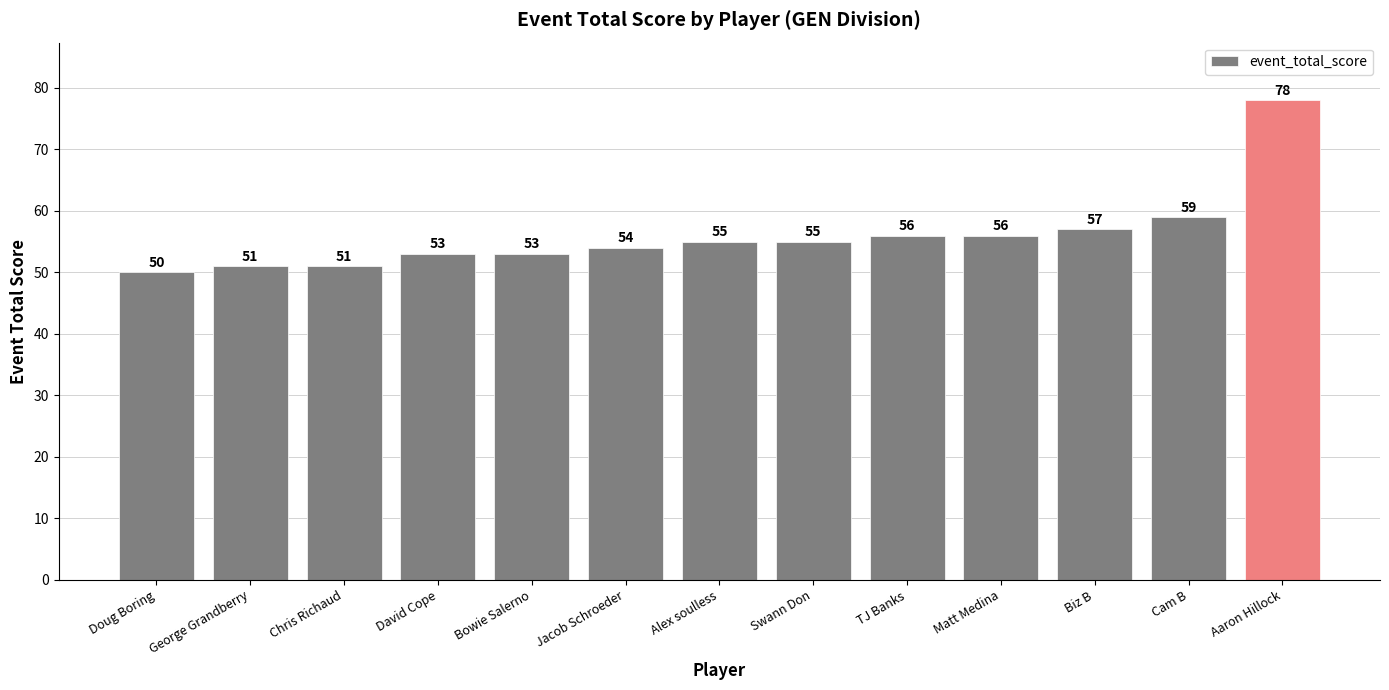

What is the difference between the values at Chris Richaud and TJ Banks?

5